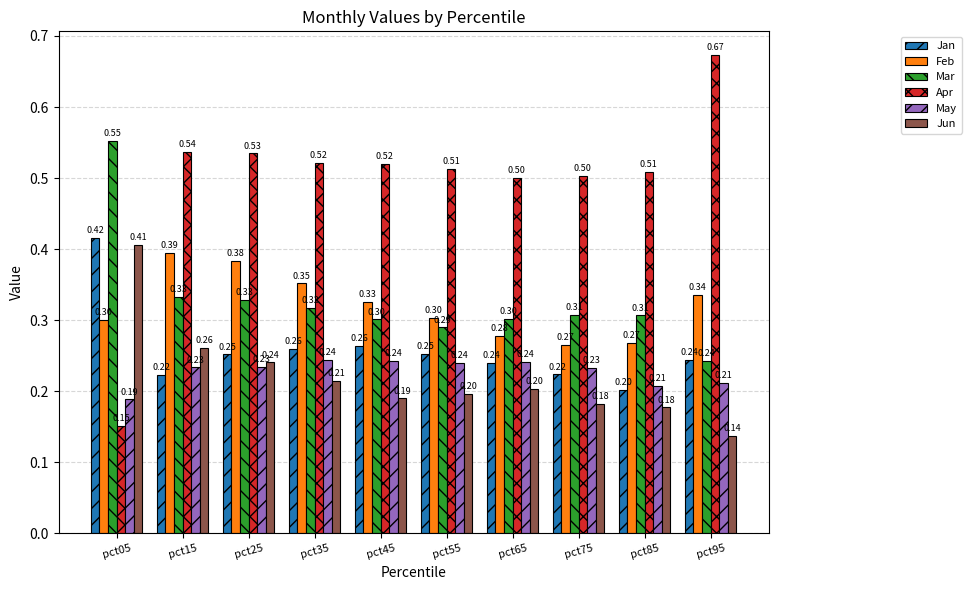

Rank the series at pct15 from highest to lowest value.

Apr, Feb, Mar, Jun, May, Jan